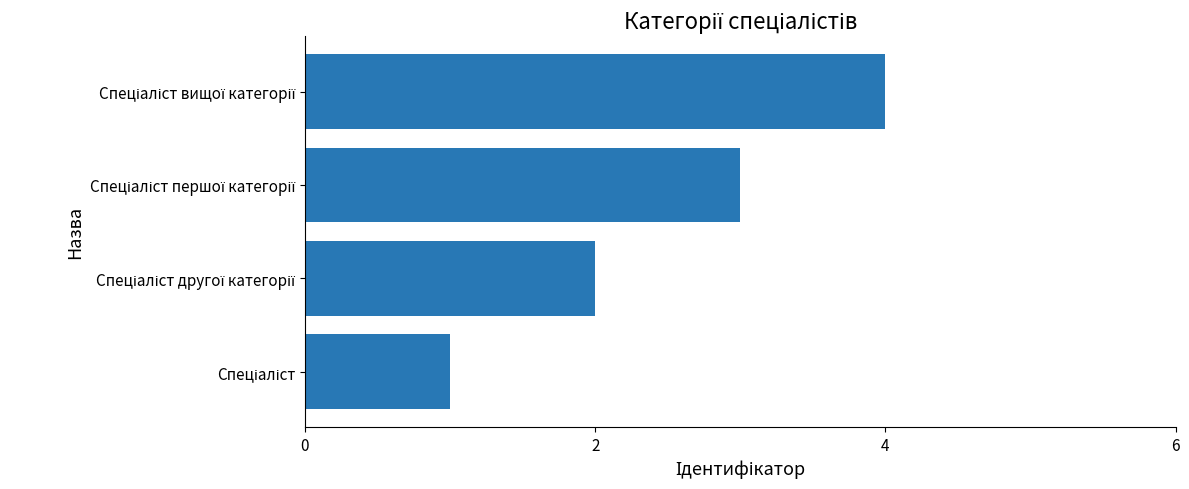

What is the maximum value shown in the chart?

4